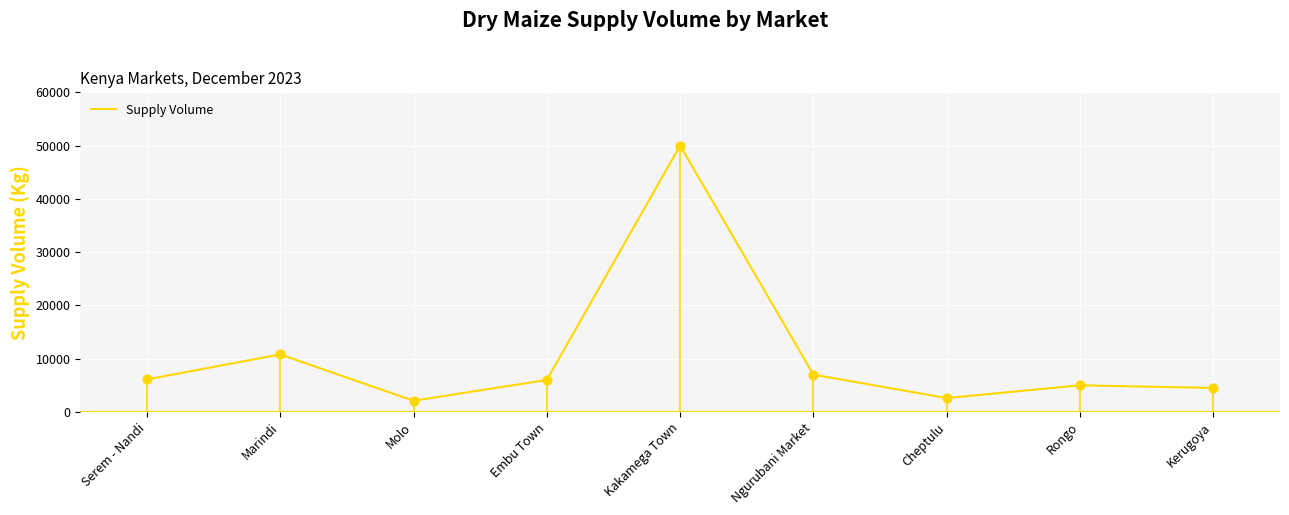

What is the change in value from Embu Town to Cheptulu?

-3400